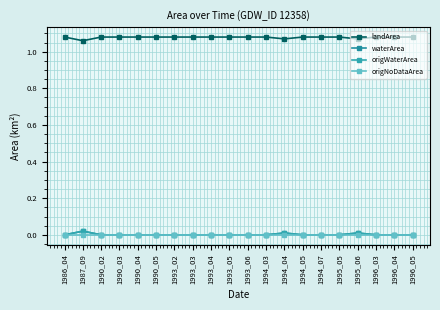

Reading left to right, list all the values displayed in this chart.

landArea: 1986_04=1.1	1987_09=1.1	1990_02=1.1	1990_03=1.1	1990_04=1.1	1990_05=1.1	1993_02=1.1	1993_03=1.1	1993_04=1.1	1993_05=1.1	1993_06=1.1	1994_03=1.1	1994_04=1.1	1994_05=1.1	1994_07=1.1	1995_05=1.1	1995_06=1.1	1996_03=1.1	1996_04=1.1	1996_05=1.1
waterArea: 1986_04=0.0	1987_09=0.0	1990_02=0.0	1990_03=0.0	1990_04=0.0	1990_05=0.0	1993_02=0.0	1993_03=0.0	1993_04=0.0	1993_05=0.0	1993_06=0.0	1994_03=0.0	1994_04=0.0	1994_05=0.0	1994_07=0.0	1995_05=0.0	1995_06=0.0	1996_03=0.0	1996_04=0.0	1996_05=0.0
origWaterArea: 1986_04=0.0	1987_09=0.0	1990_02=0.0	1990_03=0.0	1990_04=0.0	1990_05=0.0	1993_02=0.0	1993_03=0.0	1993_04=0.0	1993_05=0.0	1993_06=0.0	1994_03=0.0	1994_04=0.0	1994_05=0.0	1994_07=0.0	1995_05=0.0	1995_06=0.0	1996_03=0.0	1996_04=0.0	1996_05=0.0
origNoDataArea: 1986_04=0.0	1987_09=0.0	1990_02=0.0	1990_03=0.0	1990_04=0.0	1990_05=0.0	1993_02=0.0	1993_03=0.0	1993_04=0.0	1993_05=0.0	1993_06=0.0	1994_03=0.0	1994_04=0.0	1994_05=0.0	1994_07=0.0	1995_05=0.0	1995_06=0.0	1996_03=0.0	1996_04=0.0	1996_05=0.0